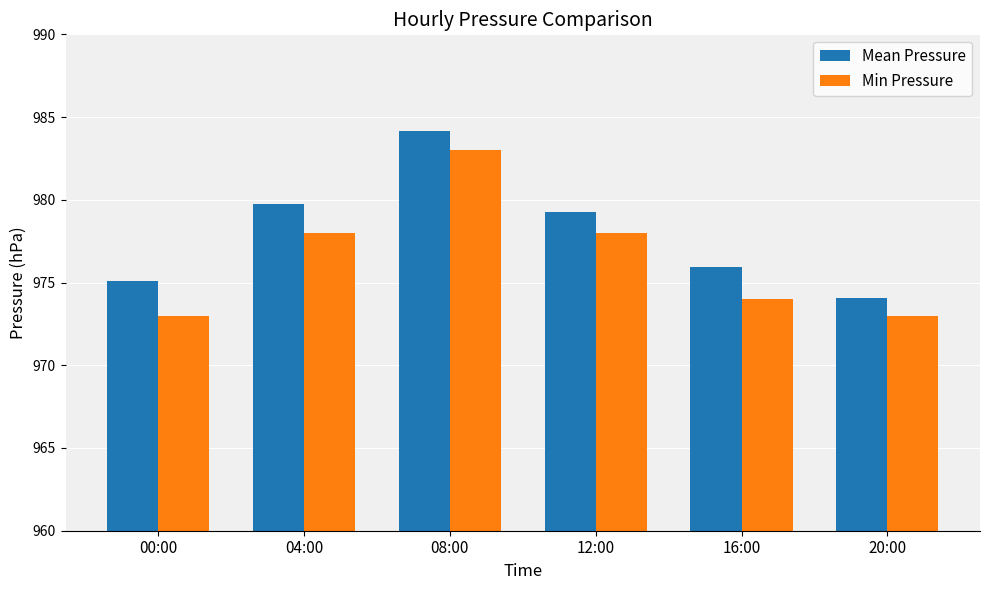

What is the value of the Min Pressure bar at the 6th from the left?

973.0